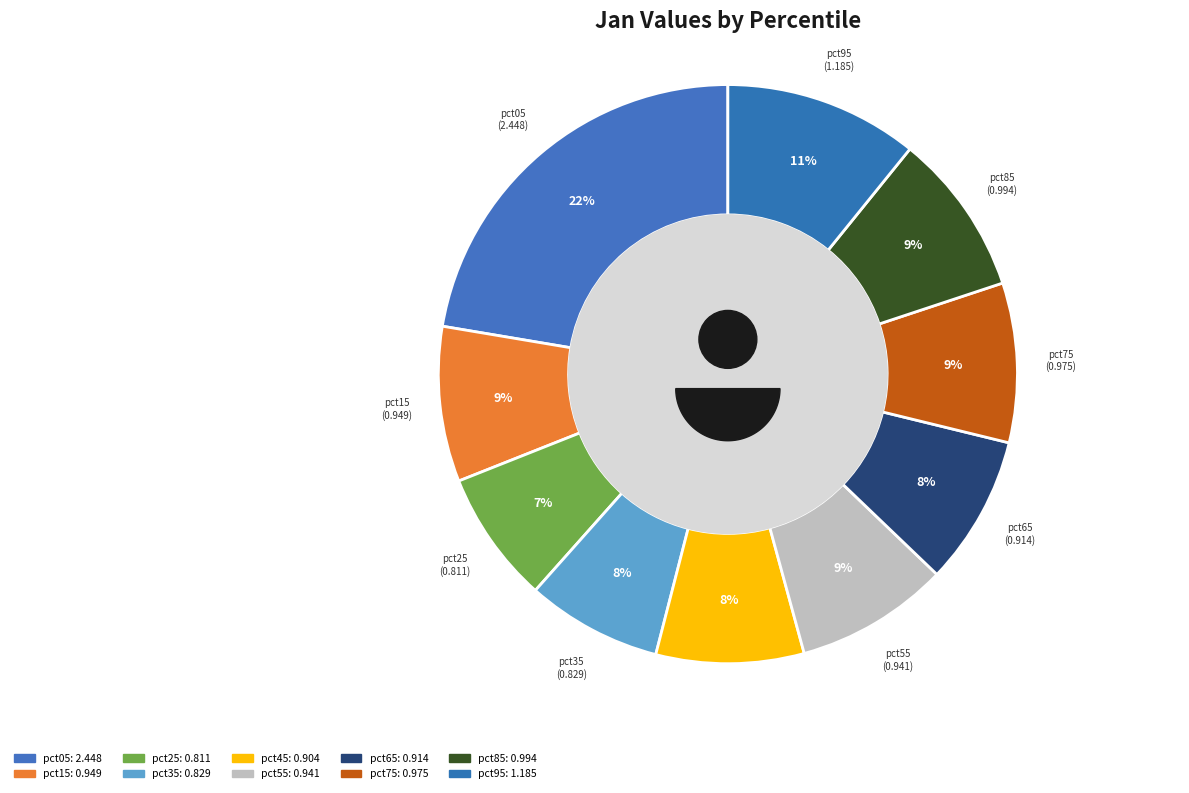

Does pct95 account for over 50% of the chart?

No